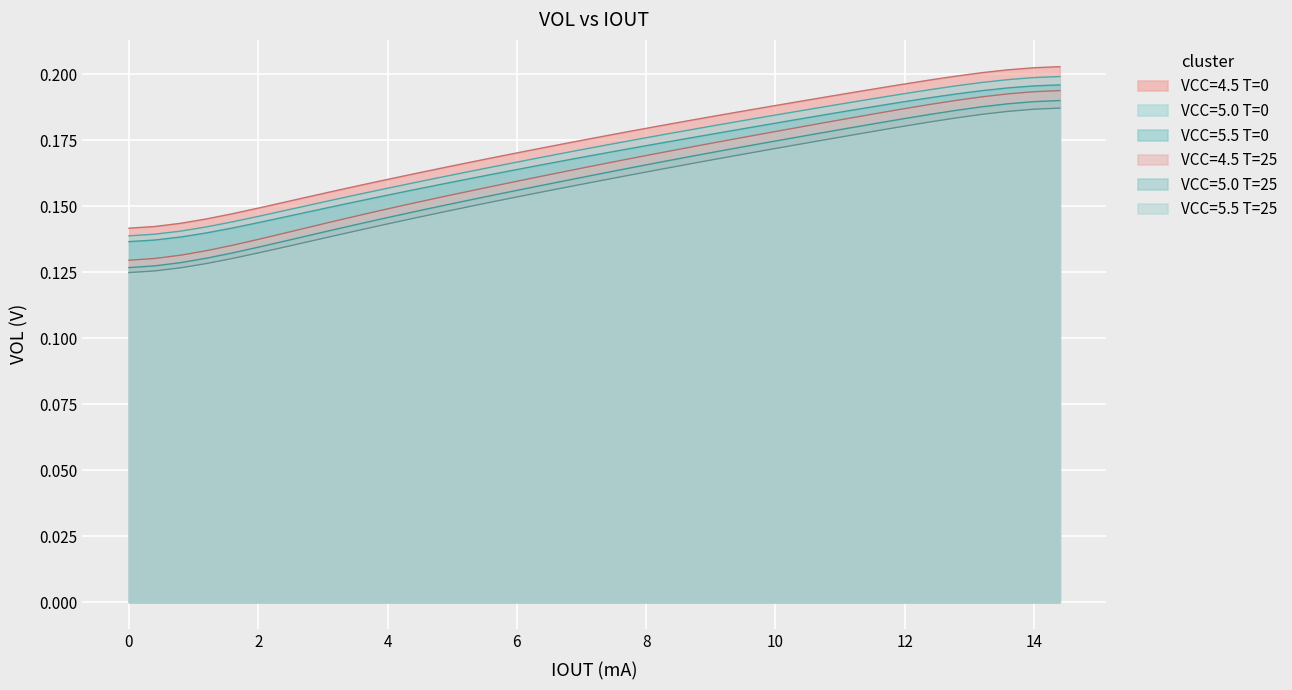

What is the sum of all VCC=5.0 T=25 values?

5.8